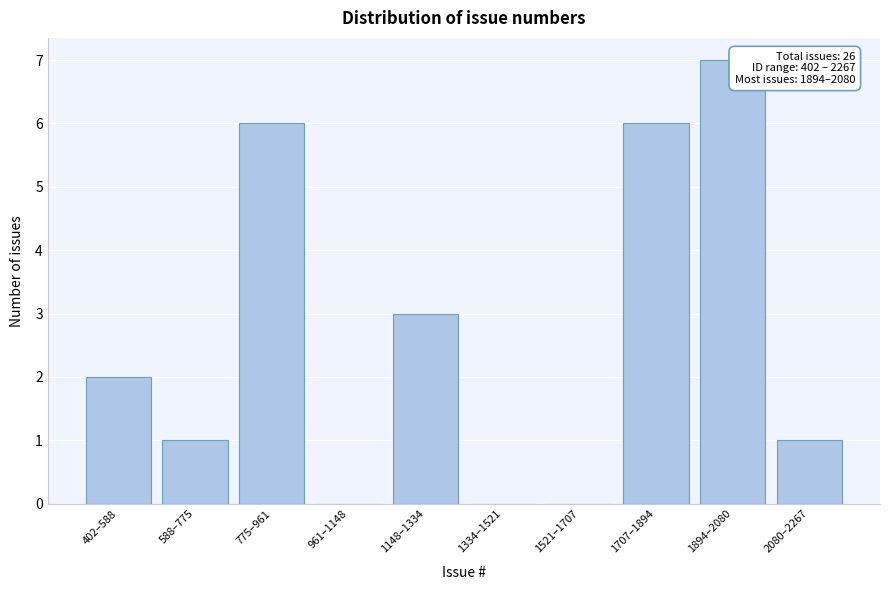

Reading right to left, list all the values displayed in this chart.

2080–2267=1	1894–2080=7	1707–1894=6	1521–1707=0	1334–1521=0	1148–1334=3	961–1148=0	775–961=6	588–775=1	402–588=2